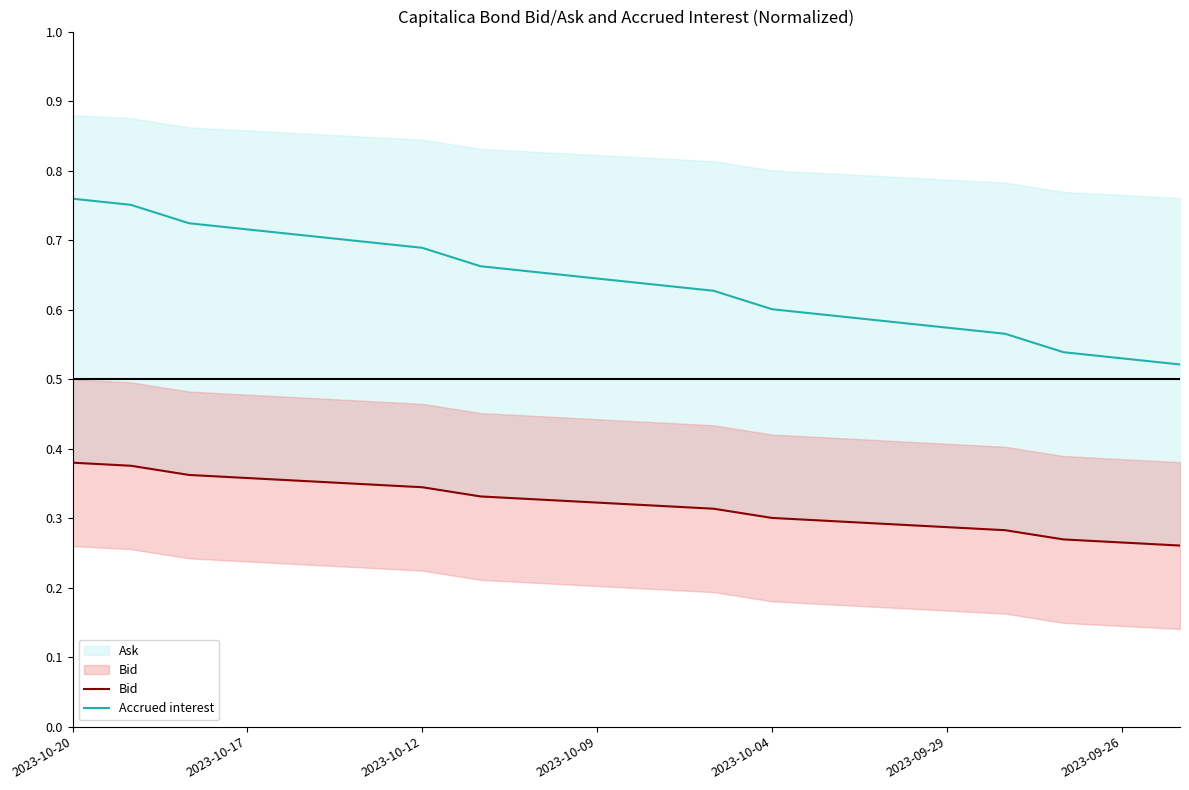

Reading left to right, extract all data points from this chart.

Bid: 0.4	0.4	0.4	0.4	0.4	0.3	0.3	0.3	0.3	0.3	0.3	0.3	0.3	0.3	0.3	0.3	0.3	0.3	0.3	0.3
Accrued interest: 0.8	0.8	0.7	0.7	0.7	0.7	0.7	0.7	0.7	0.6	0.6	0.6	0.6	0.6	0.6	0.6	0.6	0.5	0.5	0.5